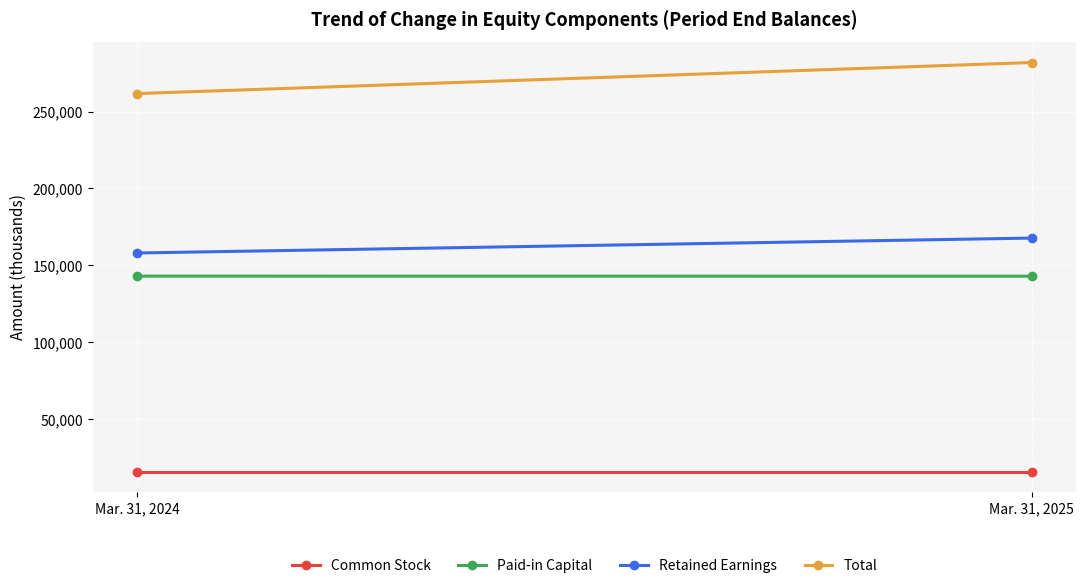

Reading left to right, what are all the values shown in this chart?

Common Stock: 16030	16030
Paid-in Capital: 143016	142968
Retained Earnings: 158051	167741
Total: 261656	281831